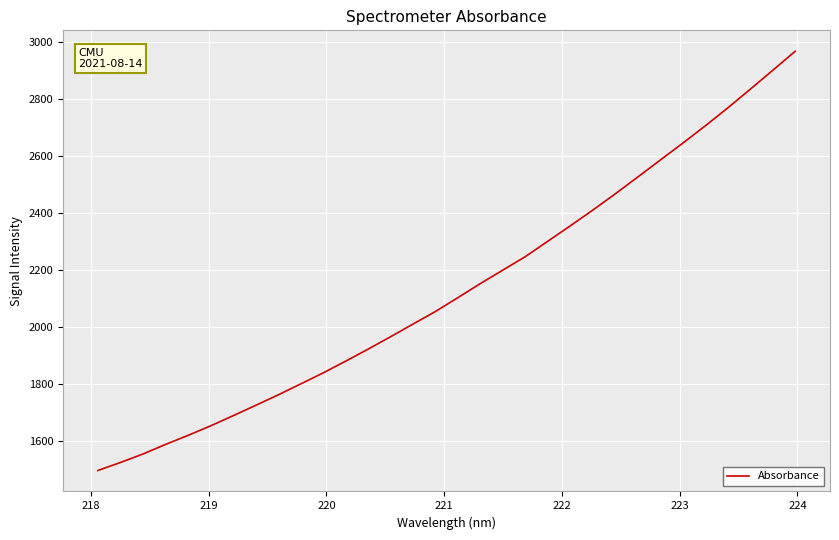

What is the smallest value displayed?

1497.9